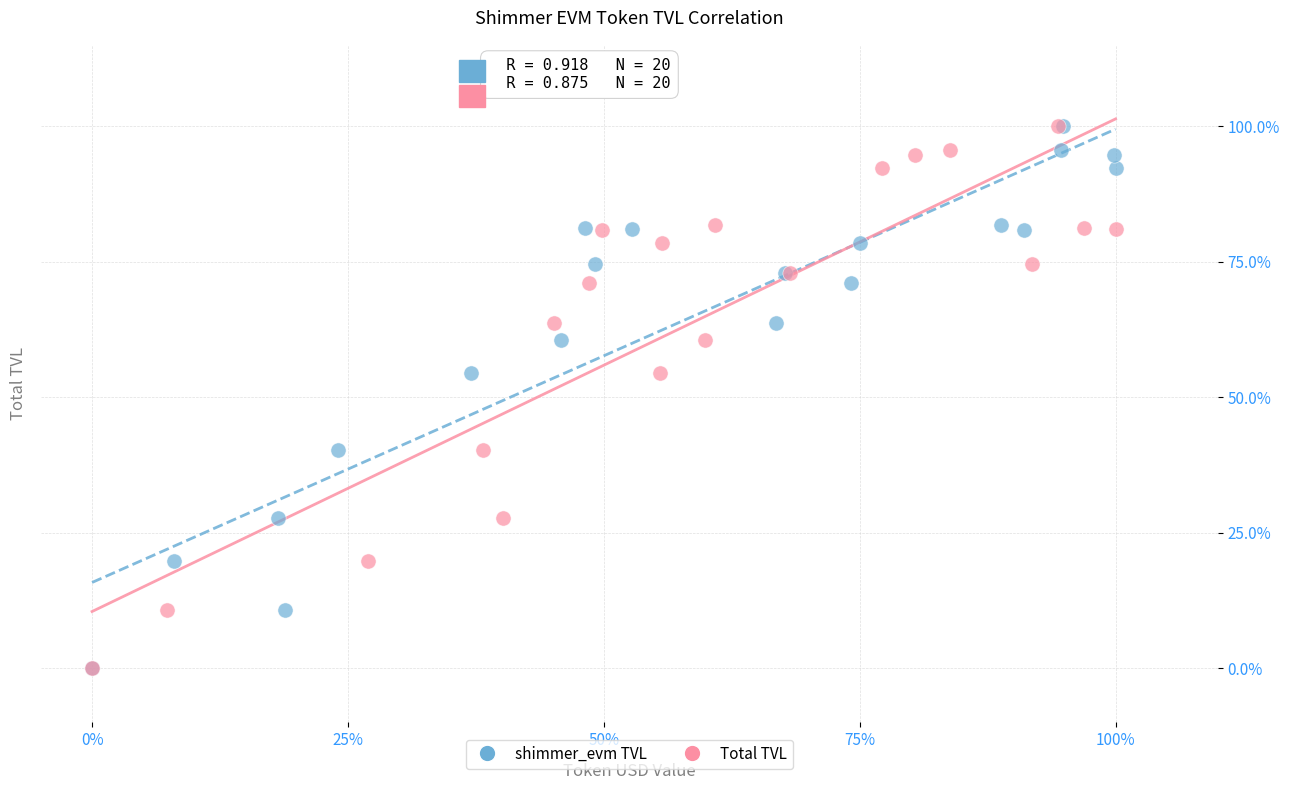

What are all the series names shown in the legend?

shimmer_evm TVL, Total TVL